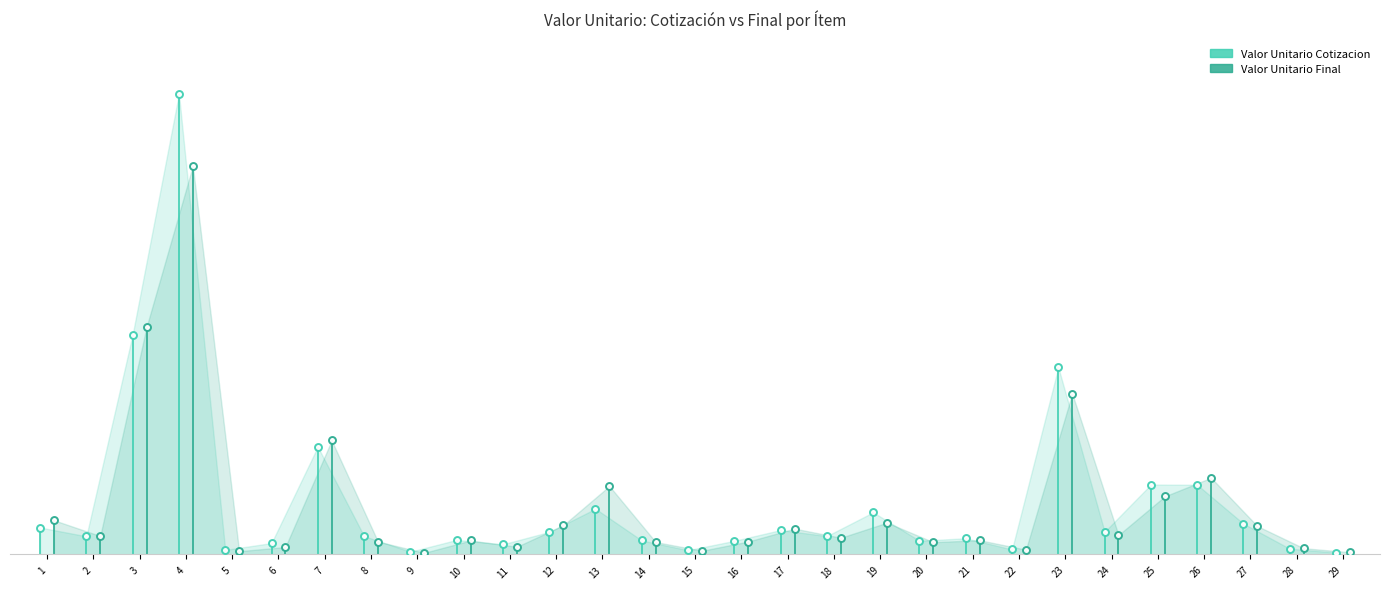

Which label corresponds to the smallest value in the chart?

9